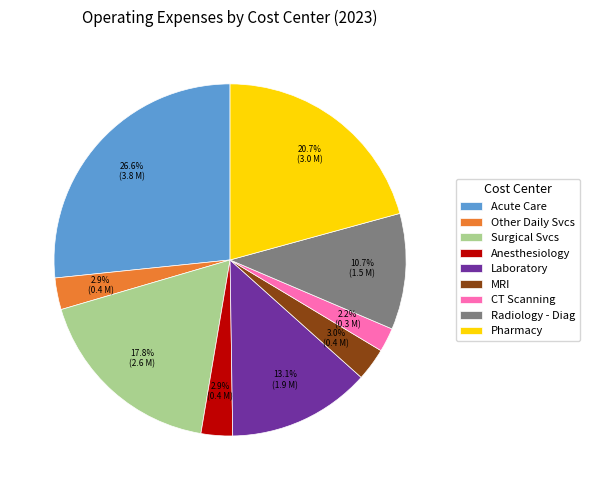

Does any single category account for the majority?

No